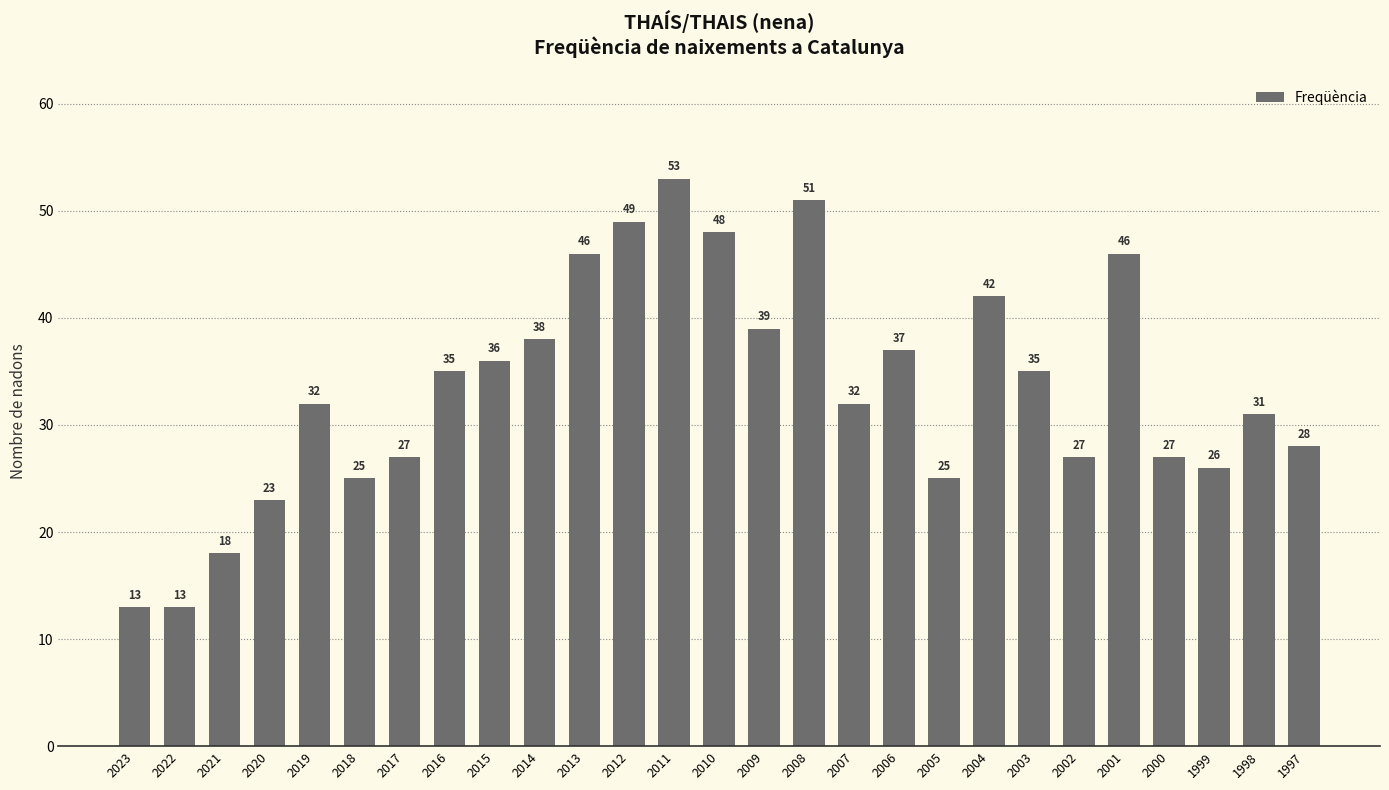

The chart shows a value of 25 at 2005. True or false?

True